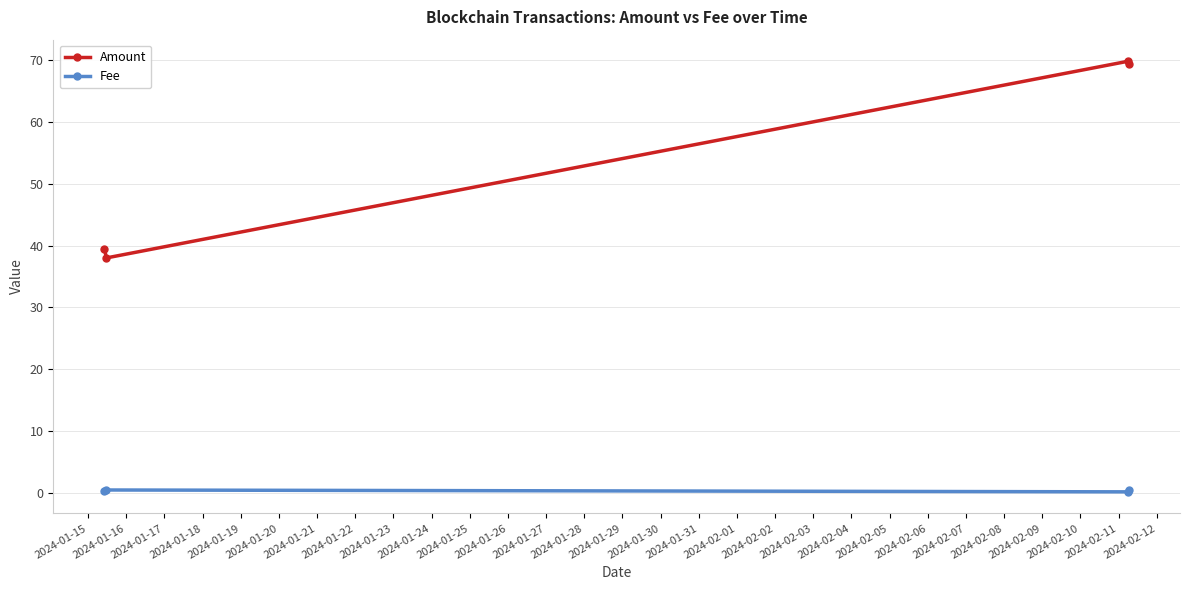

Which series has the largest total across all categories?

Amount